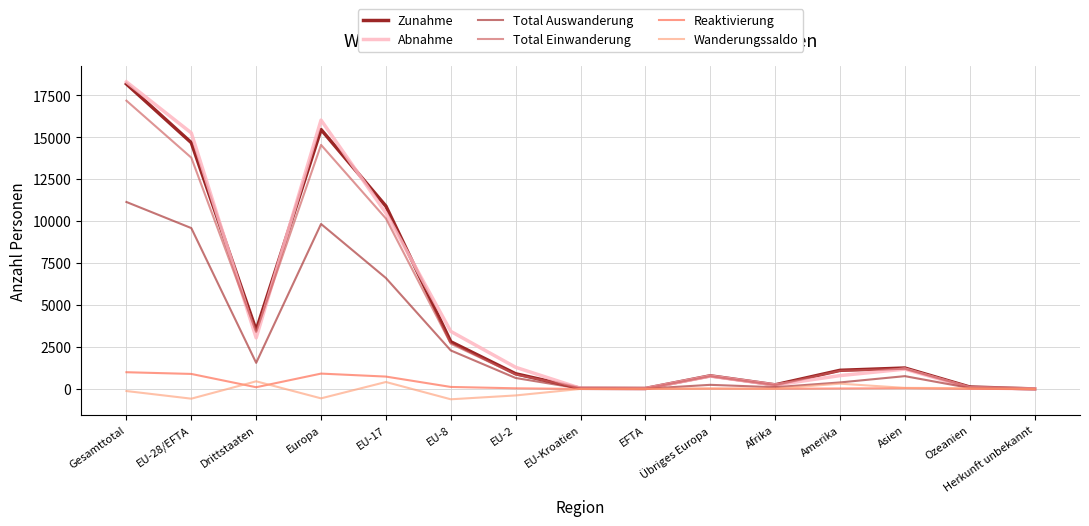

At which category is the sum across all series the highest?

Gesamttotal